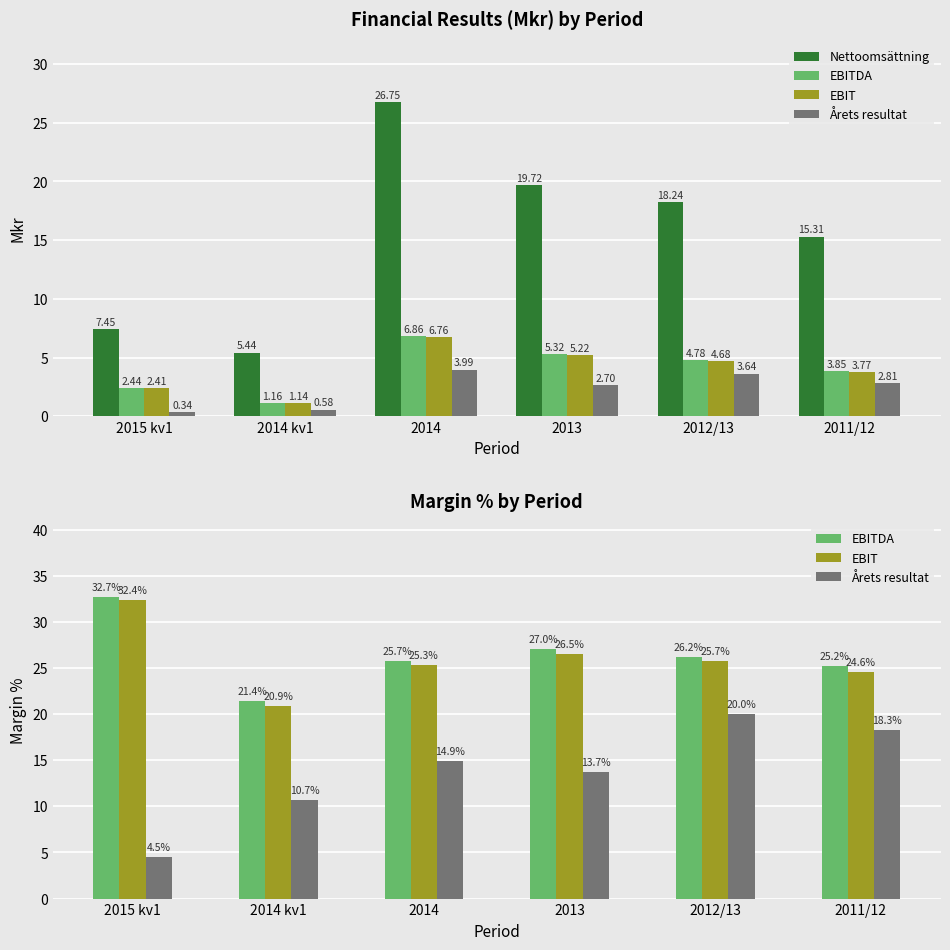

How many groups of bars are there?

6